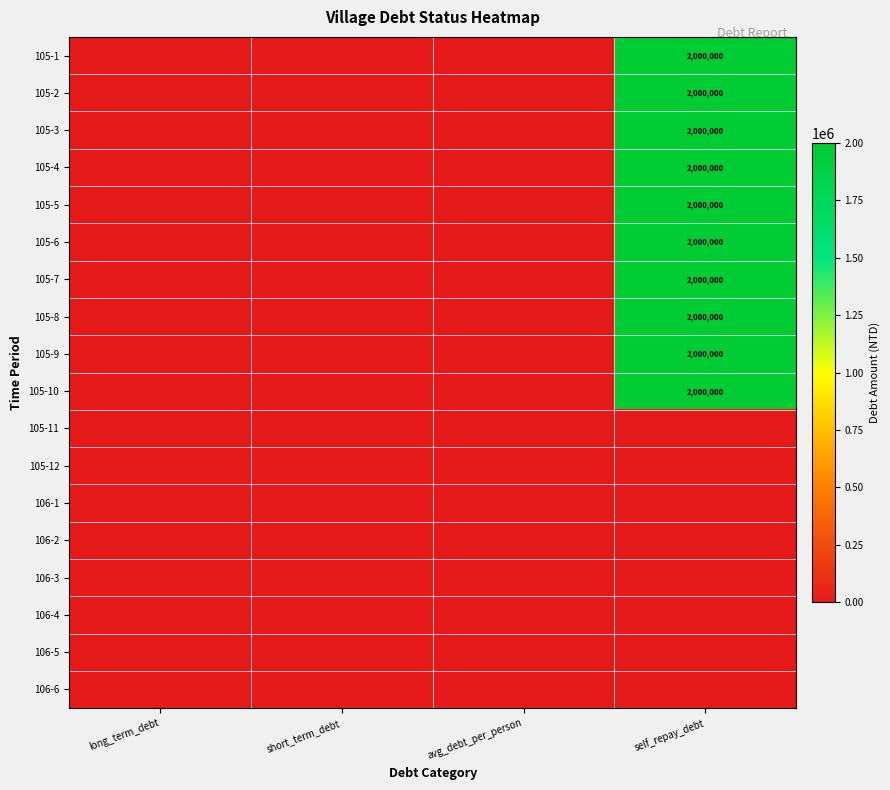

At which category does the chart reach its peak across all series?

self_repay_debt